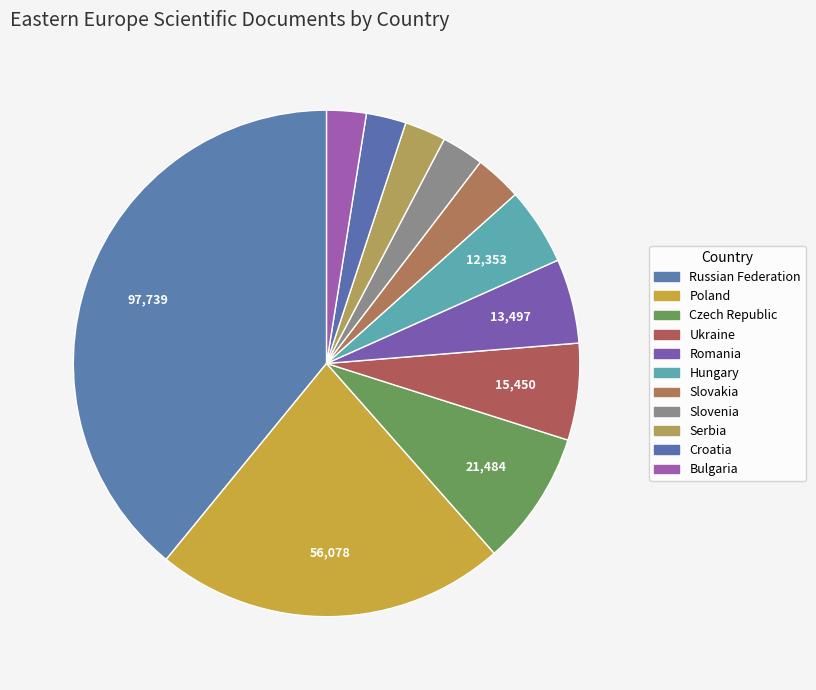

Does any single category account for the majority?

No